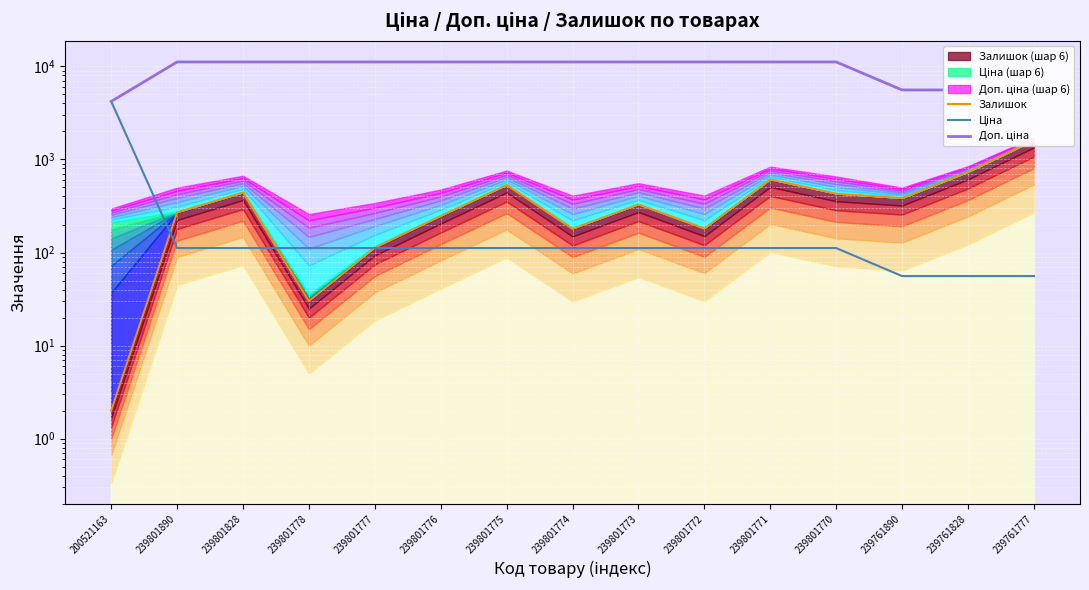

What is the difference between the Доп. ціна values at 239801775 and 200521163?

6964.0